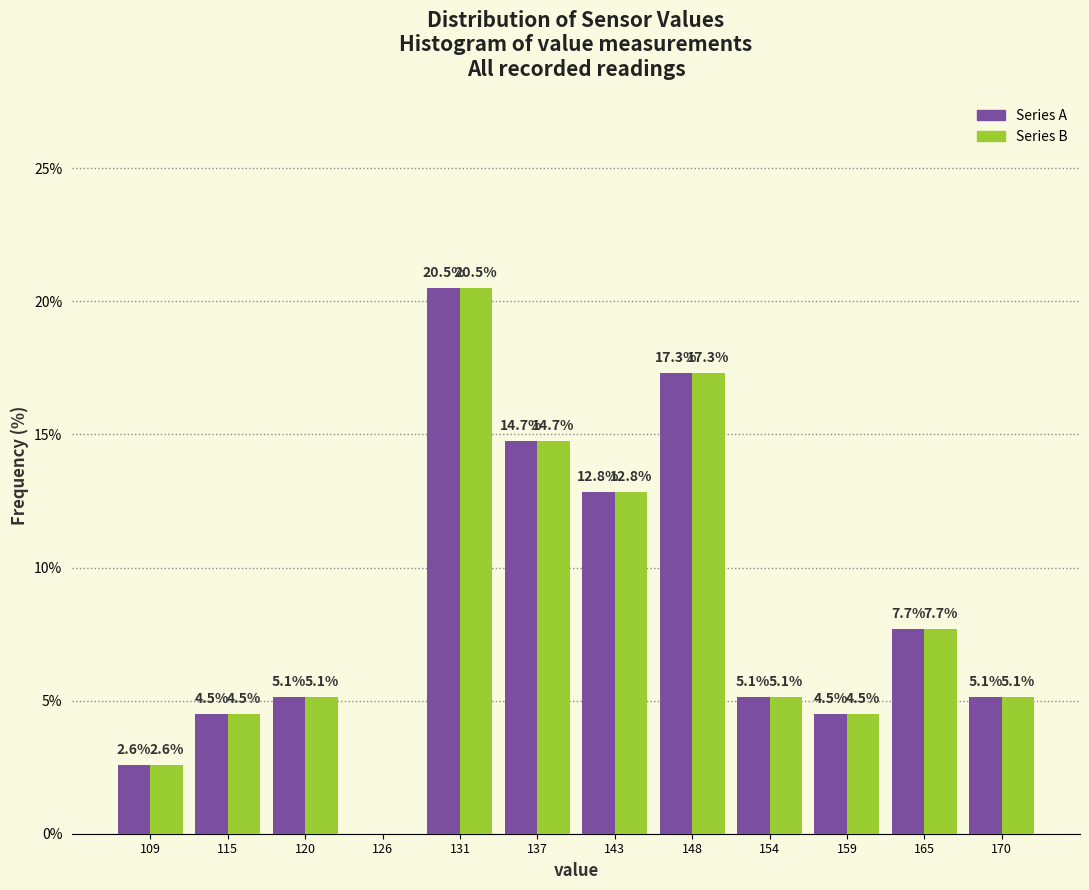

Reading left to right, what are all the values shown in this chart?

Series A: 109=2.6	115=4.5	120=5.1	126=0.0	131=20.5	137=14.7	143=12.8	148=17.3	154=5.1	159=4.5	165=7.7	170=5.1
Series B: 109=2.6	115=4.5	120=5.1	126=0.0	131=20.5	137=14.7	143=12.8	148=17.3	154=5.1	159=4.5	165=7.7	170=5.1